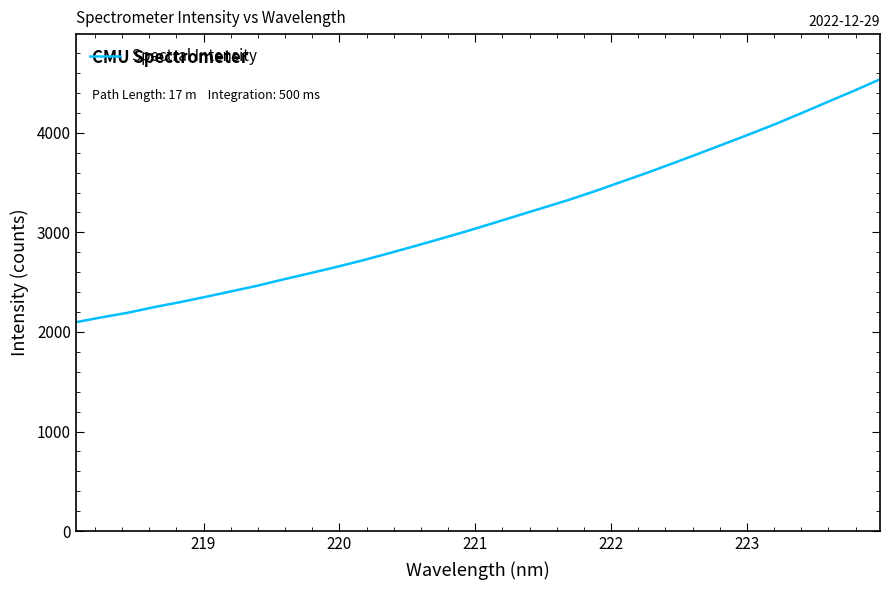

What is the maximum value shown in the chart?

4537.8